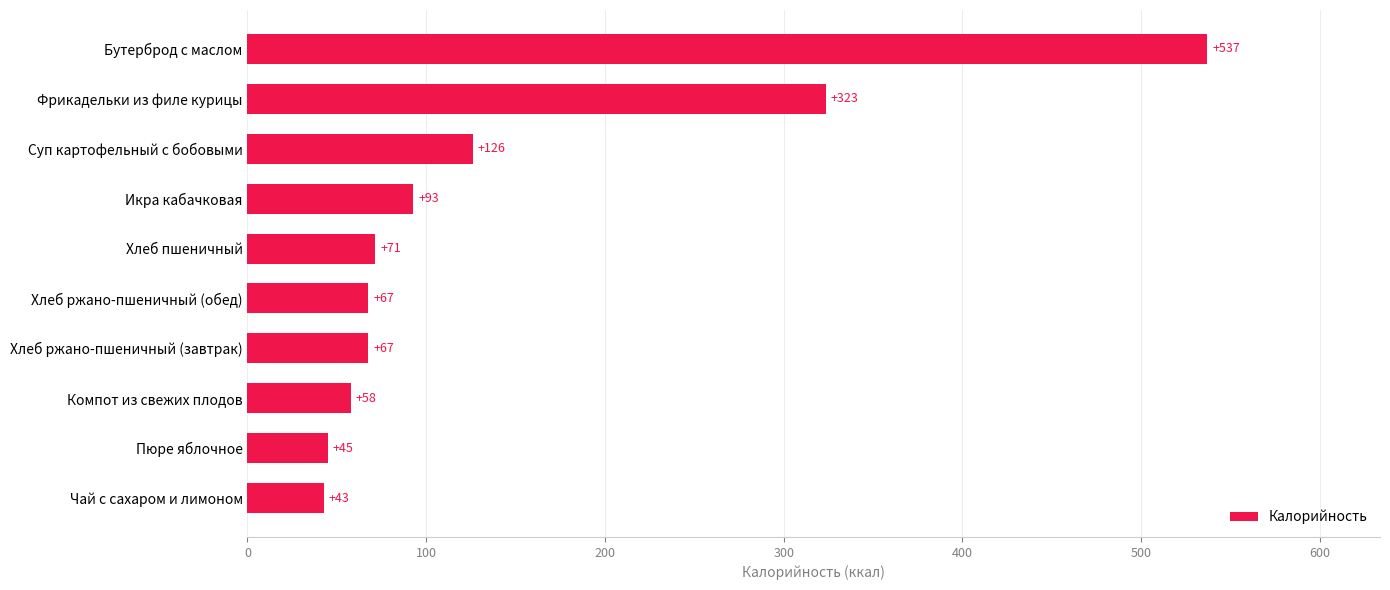

What is the difference between the maximum and second lowest values?

492.2